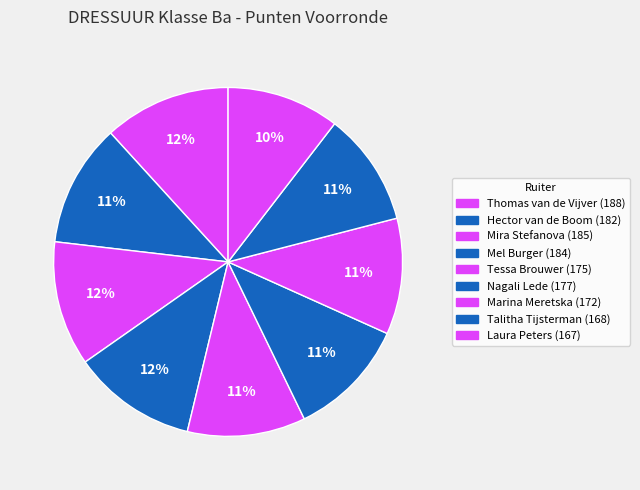

How many slices are in this pie chart?

9